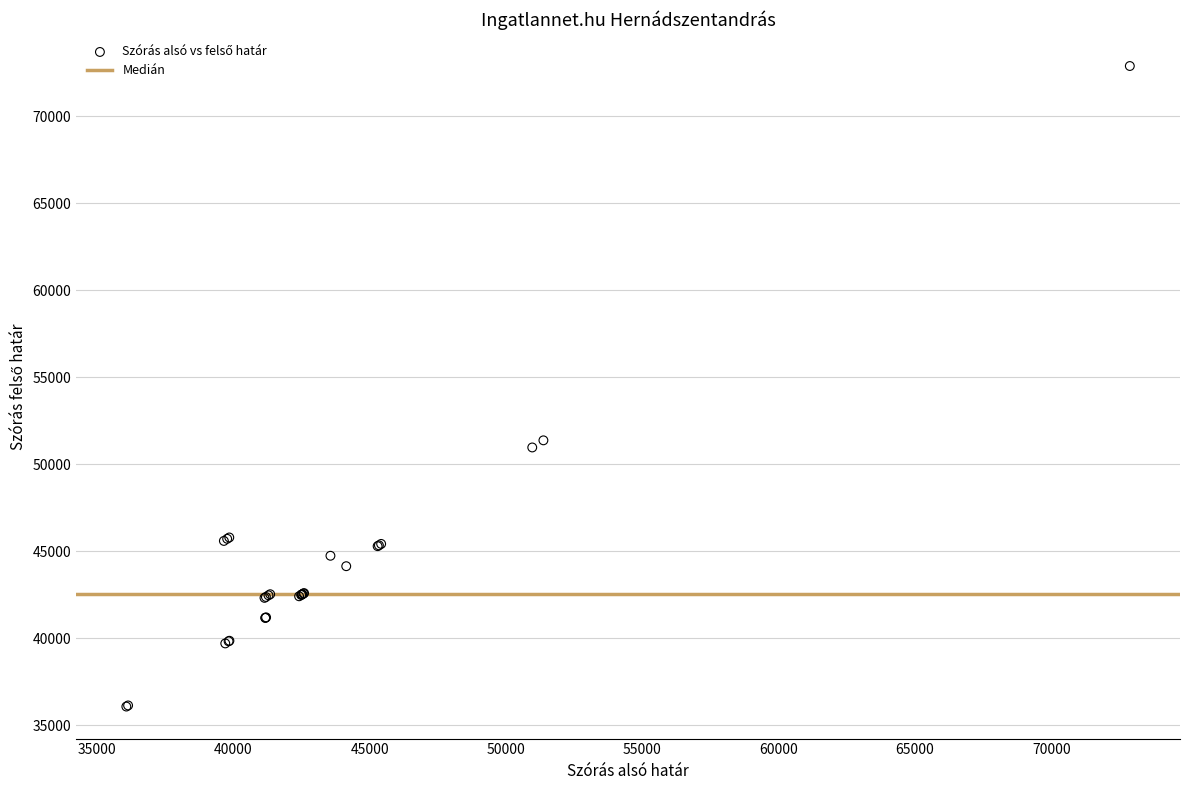

What Y value in the scatter plot is closest to 54477?

51373